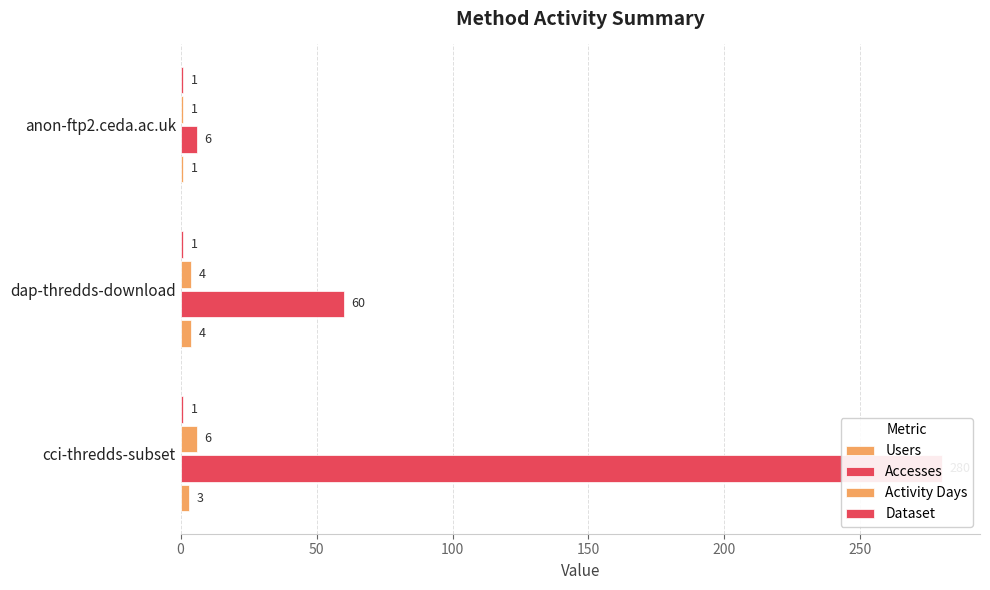

What is the maximum value shown in the chart?

280.0